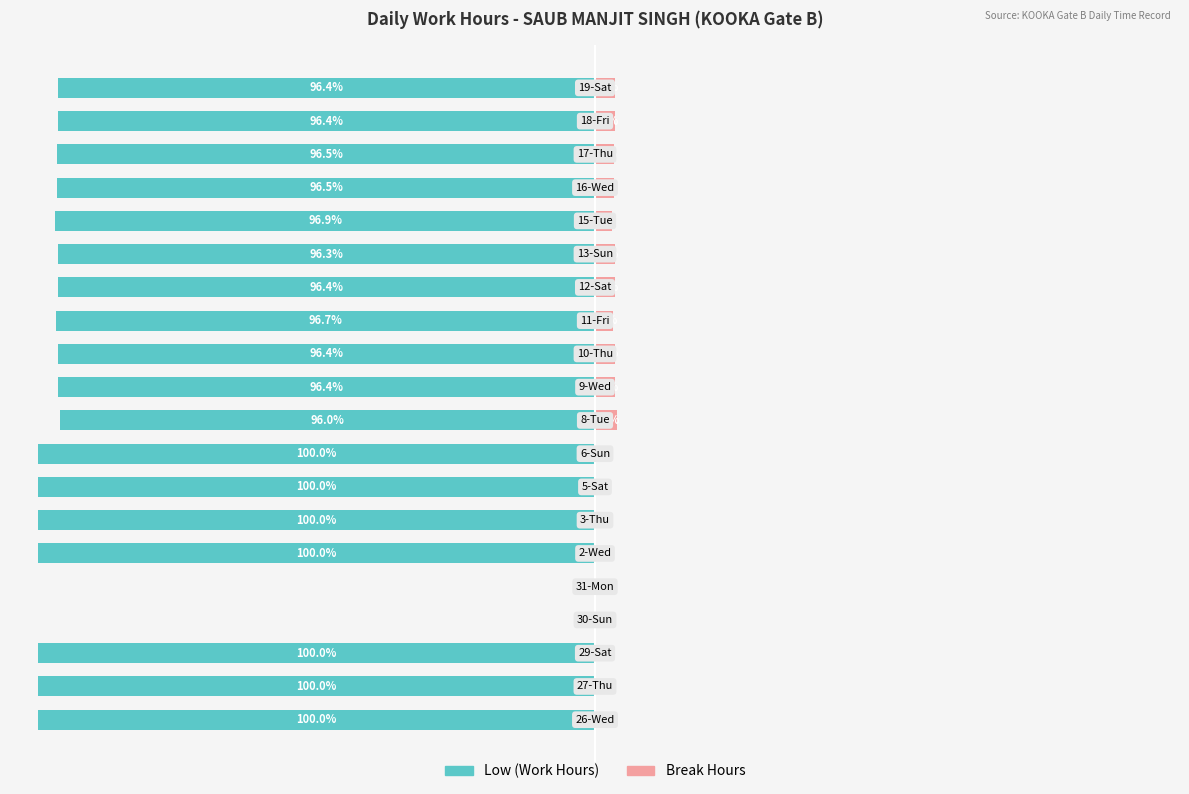

How many data points in Low (Work Hours) are above -96?

3